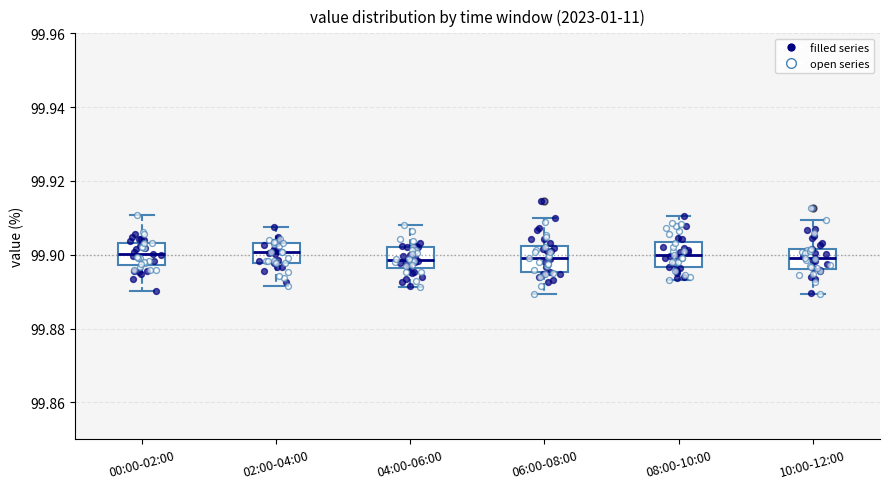

Reading left to right, read every box against the y-axis: the position of its median line, the range the box covers, and the ends of its whiskers. The values are not printed on the chart, so give them approximately, as read against the axis.

00:00-02:00: median 99.900, box 99.898 to 99.904, whiskers 99.890 to 99.910
02:00-04:00: median 99.900, box 99.898 to 99.904, whiskers 99.892 to 99.908
04:00-06:00: median 99.898, box 99.896 to 99.902, whiskers 99.892 to 99.908
06:00-08:00: median 99.900, box 99.896 to 99.902, whiskers 99.890 to 99.910
08:00-10:00: median 99.900, box 99.896 to 99.904, whiskers 99.894 to 99.910
10:00-12:00: median 99.900, box 99.896 to 99.902, whiskers 99.890 to 99.910